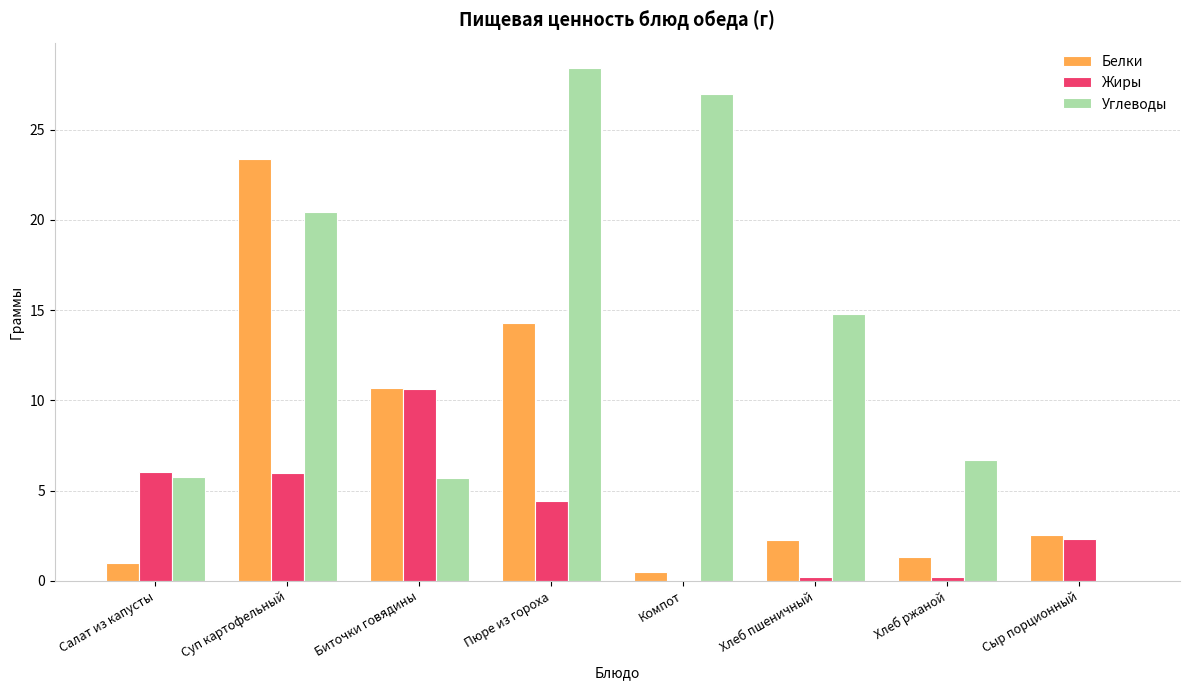

What is the maximum value shown in the chart?

28.4